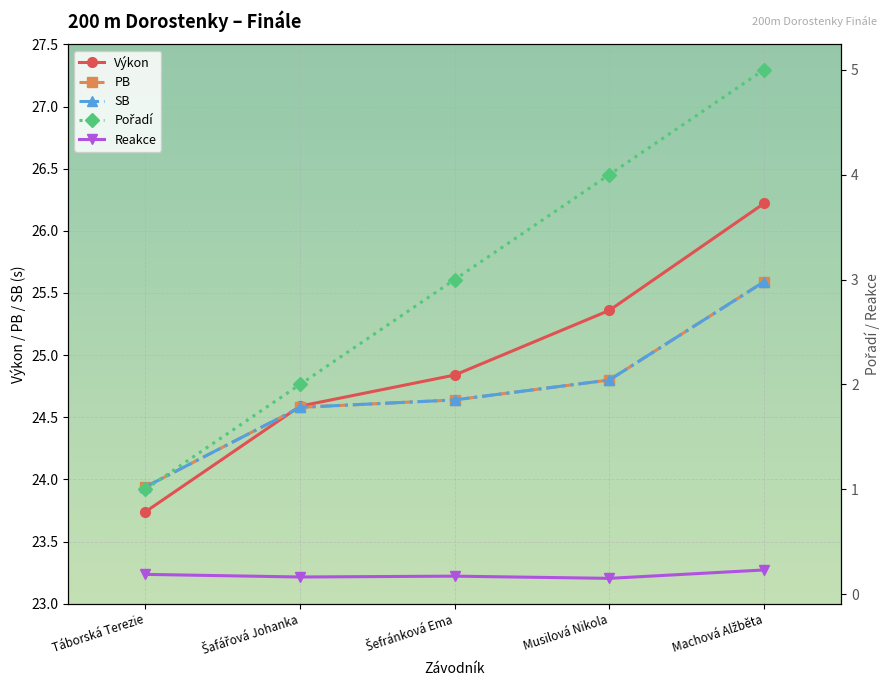

What is the difference between the highest and lowest values at Táborská Terezie?

23.8